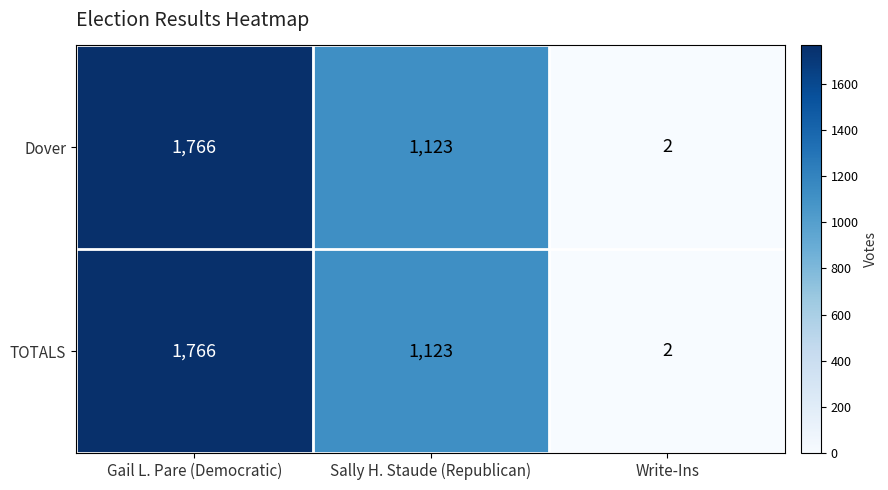

What is the maximum value shown in the chart?

1766